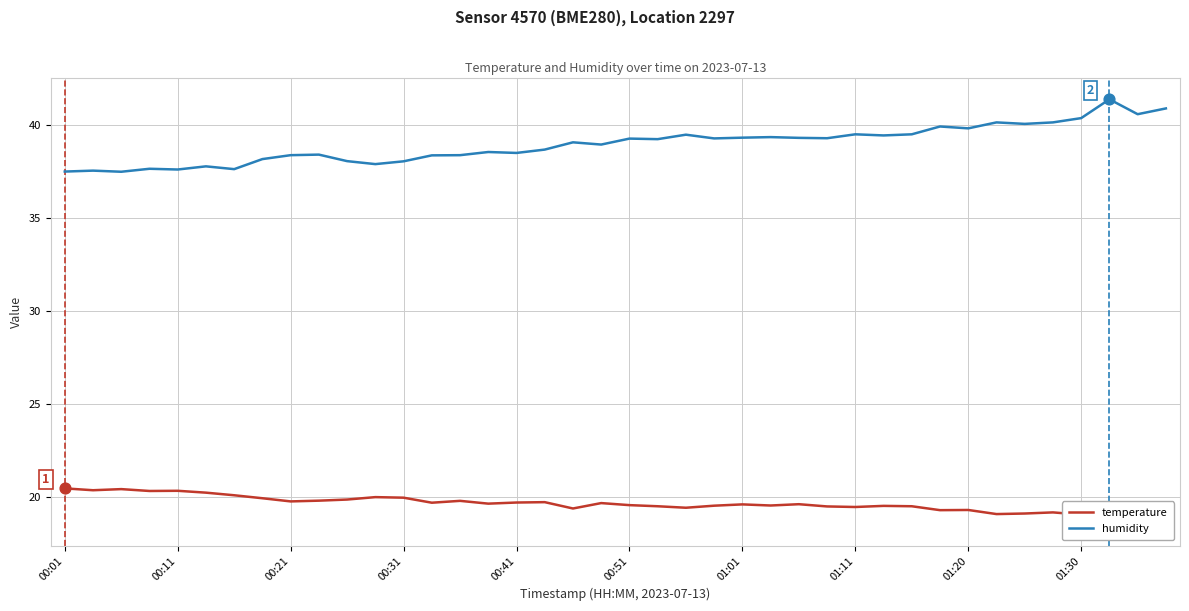

Is it true that humidity equals 37.5 at 00:01?

True